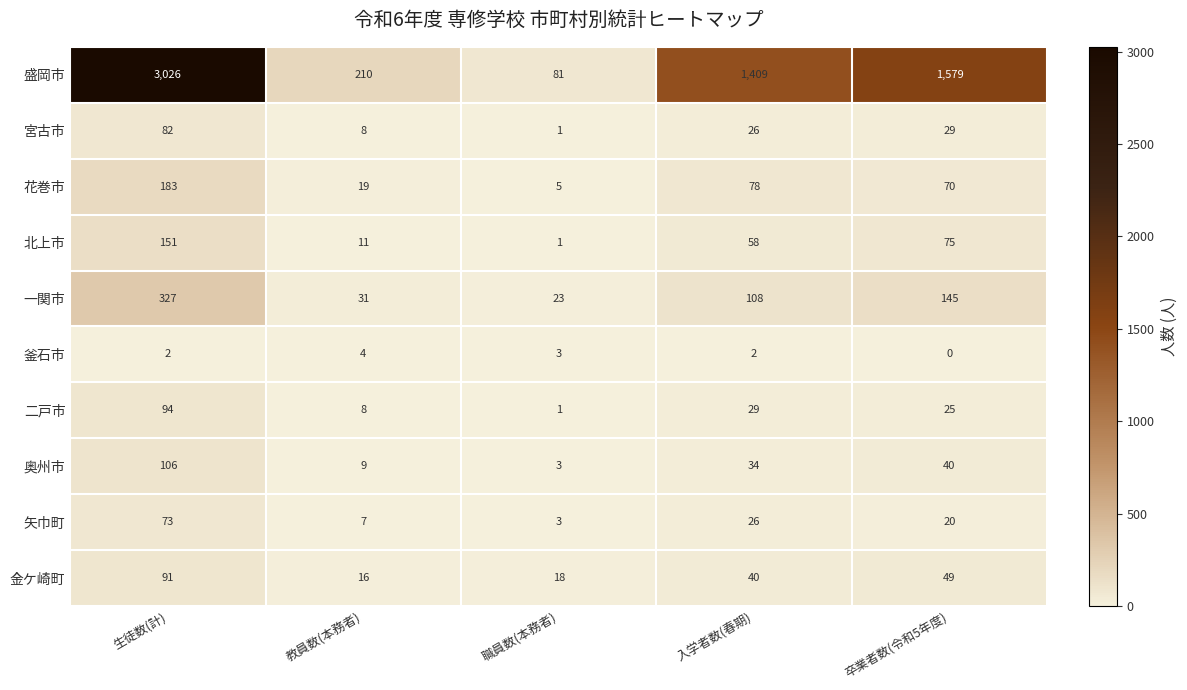

Which series has the widest spread of values?

盛岡市